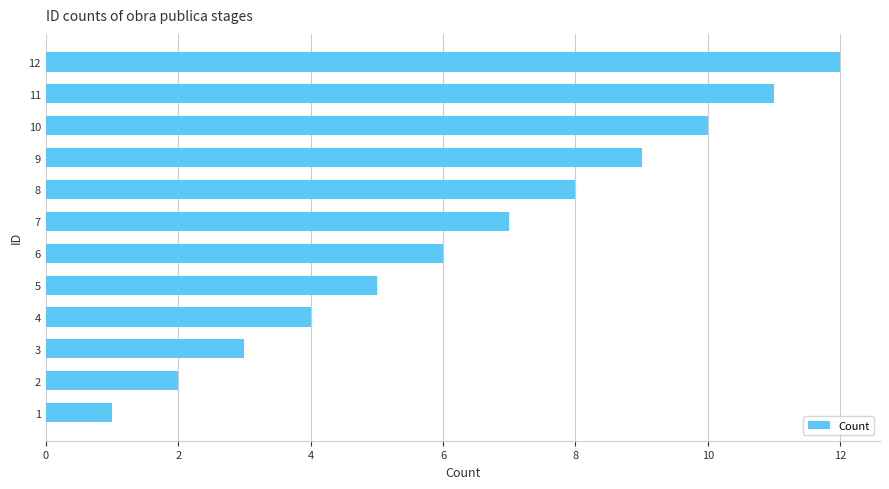

What is the approximate value at 2?

2